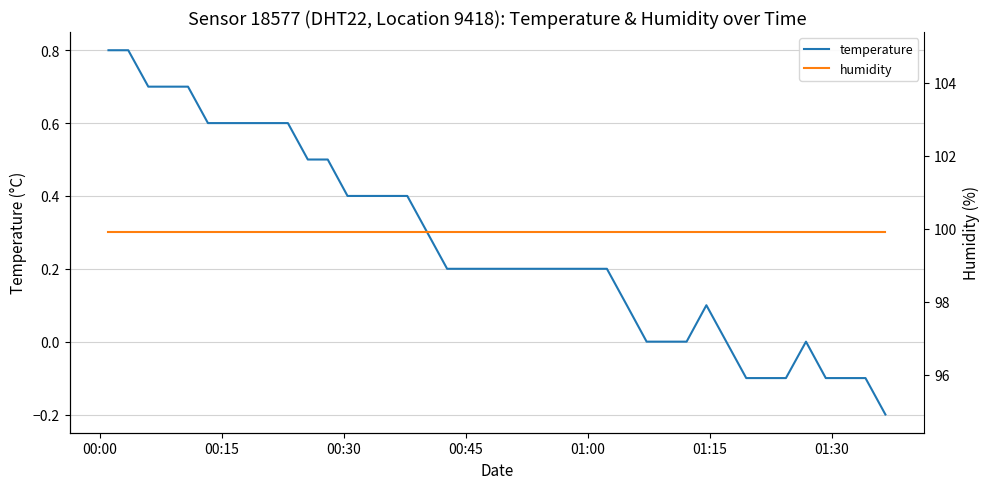

Which series has the largest range (max minus min)?

temperature